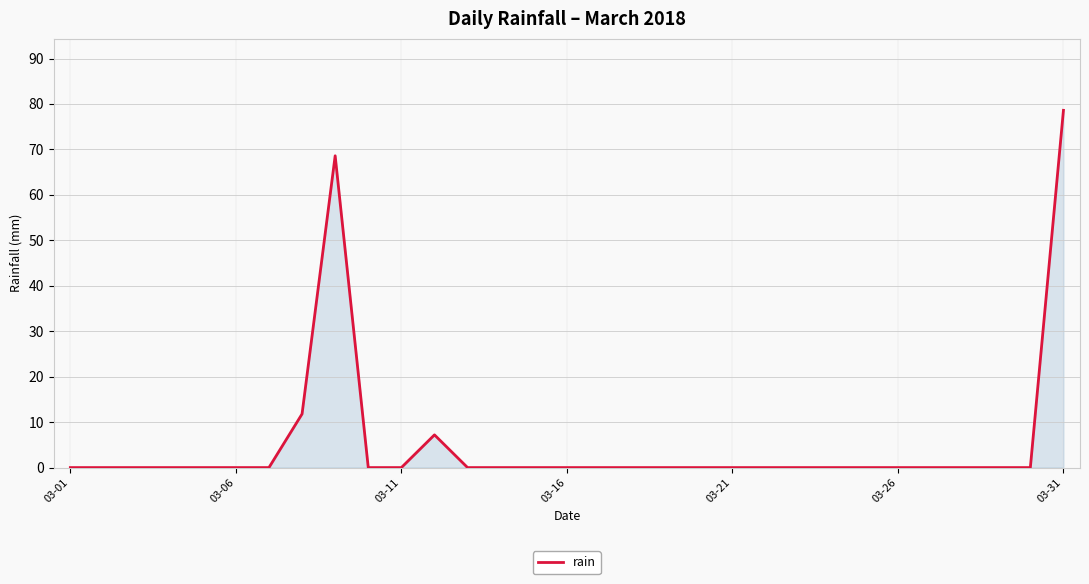

What is the maximum value shown in the chart?

78.6